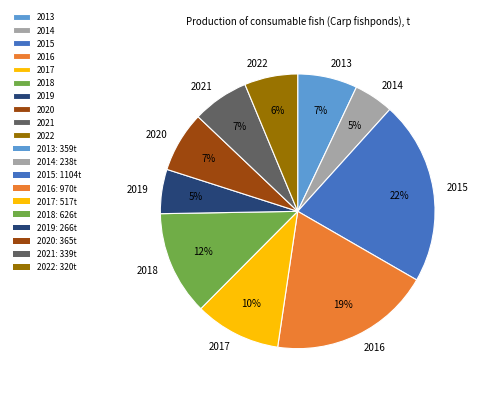

True or false: 2013 accounts for 7% of the total.

True